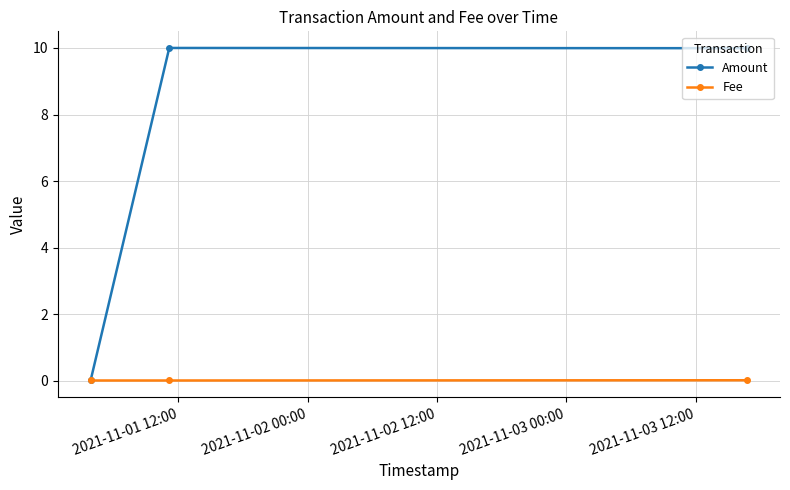

What is the maximum value shown in the chart?

10.0